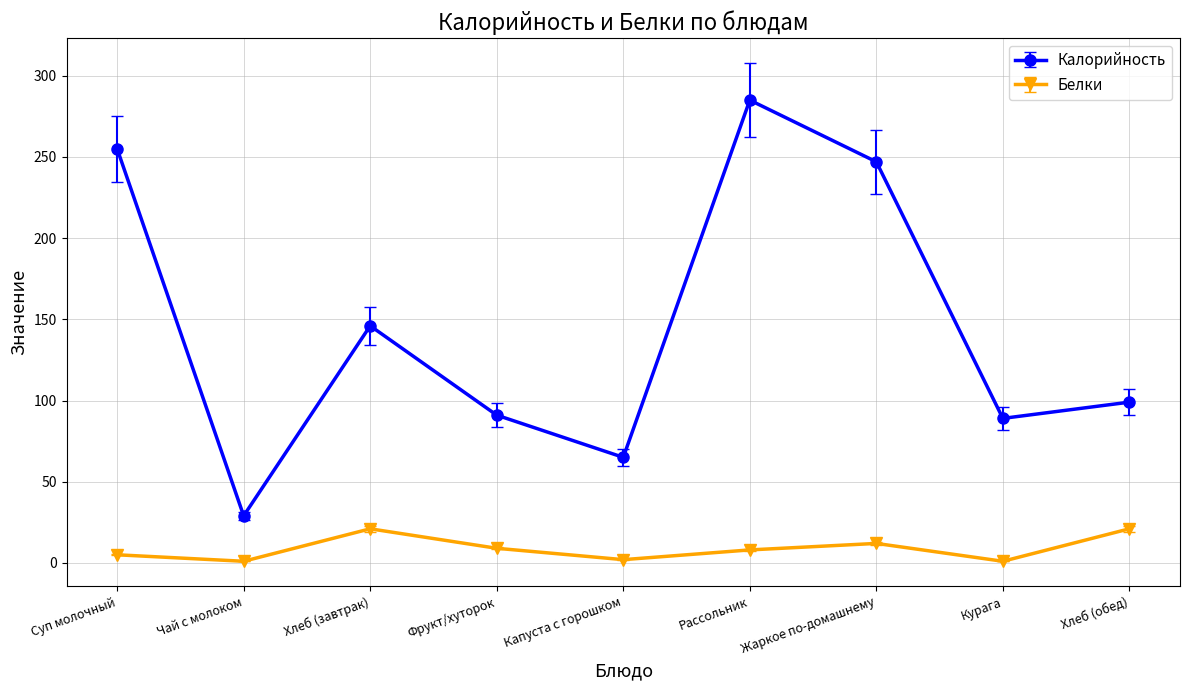

At how many categories does at least one series exceed 57?

8